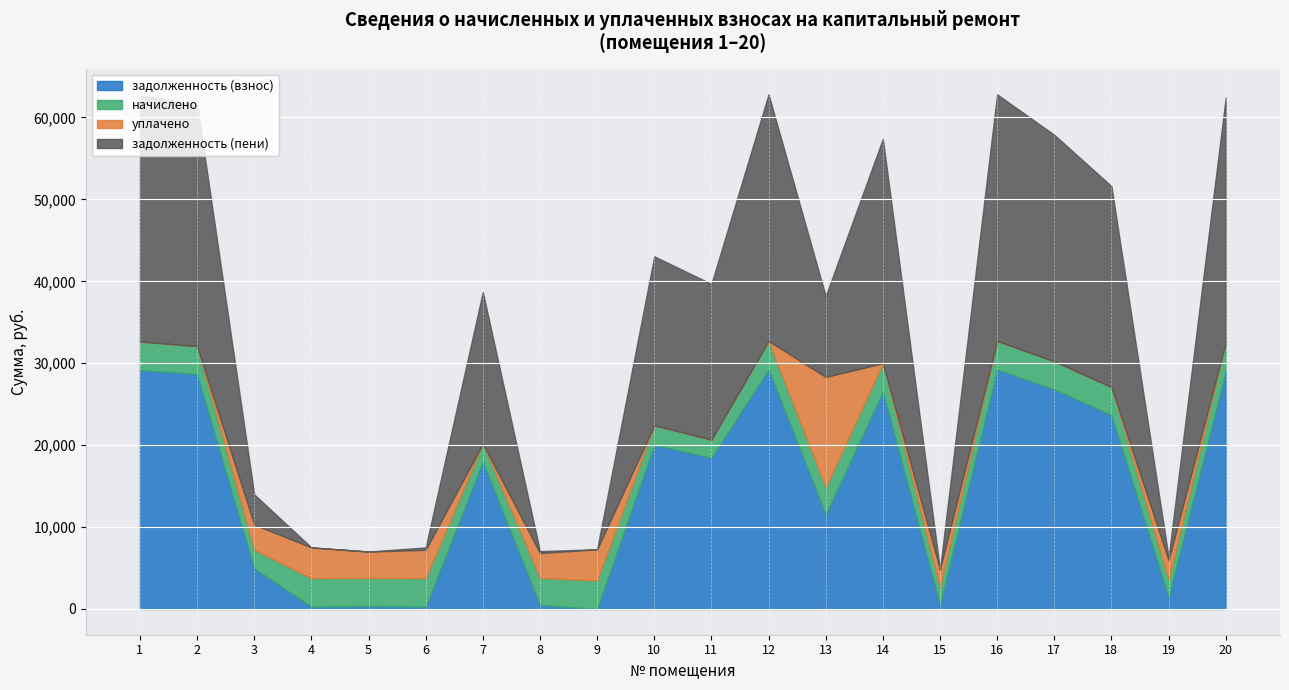

Is it true that задолженность (взнос) equals 50170.0 at 1?

False